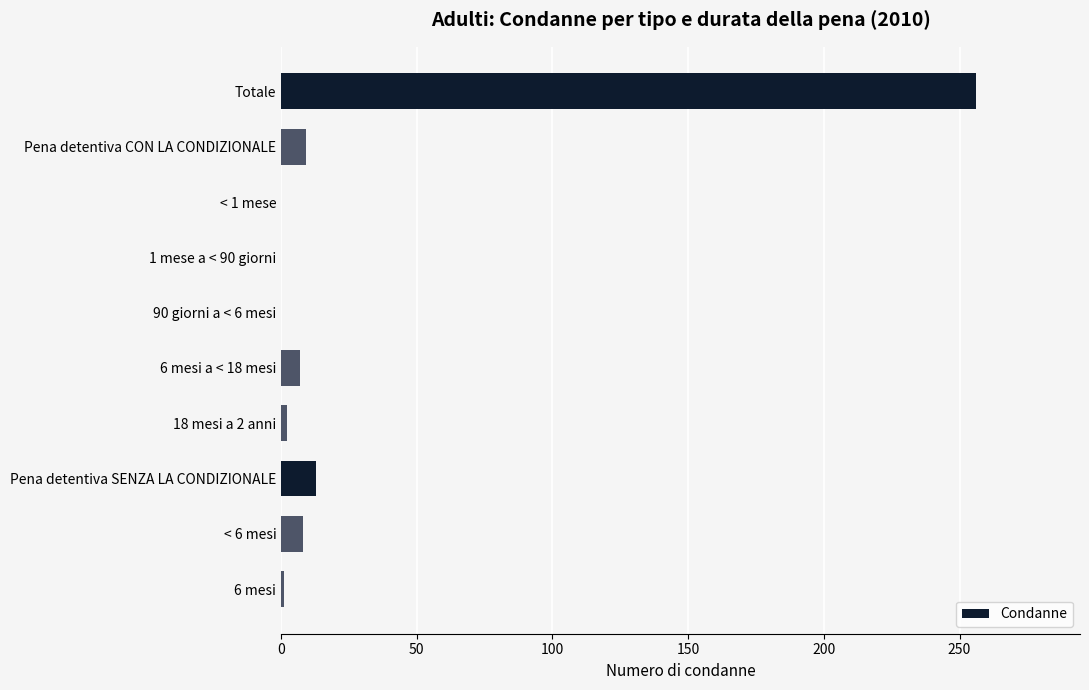

What value does the data have at Totale?

256